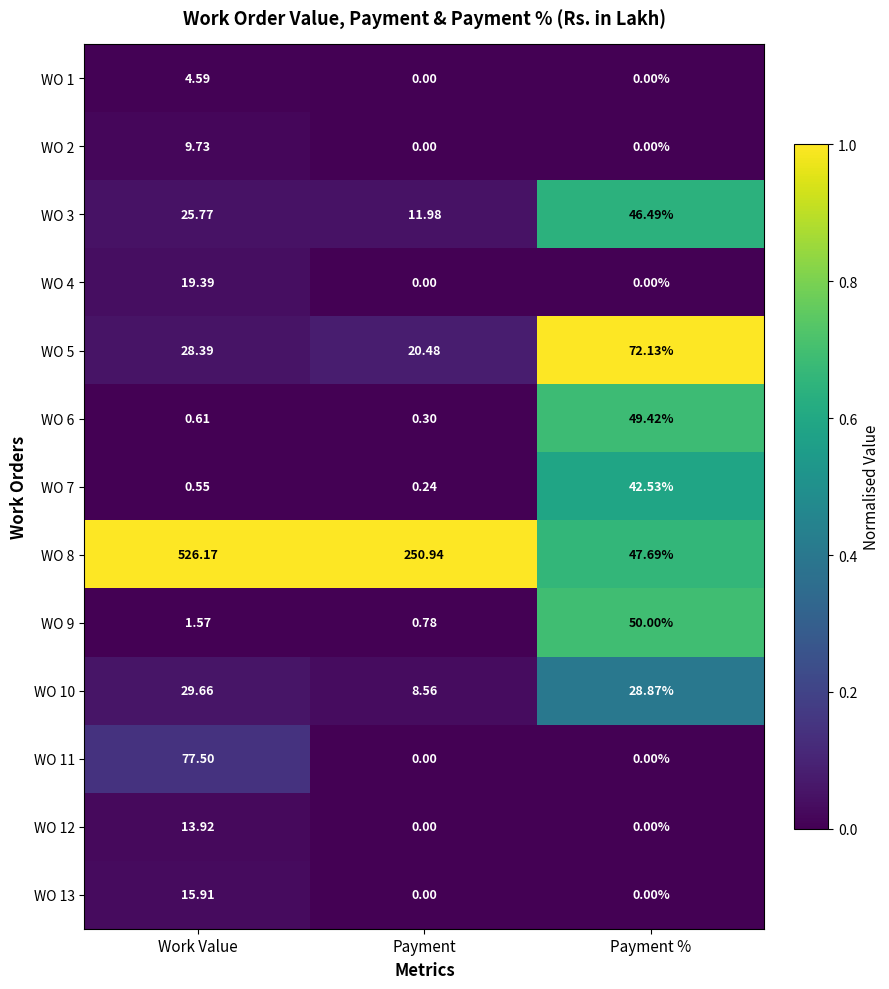

Which series changed the most between Work Value and Payment %?

WO 8